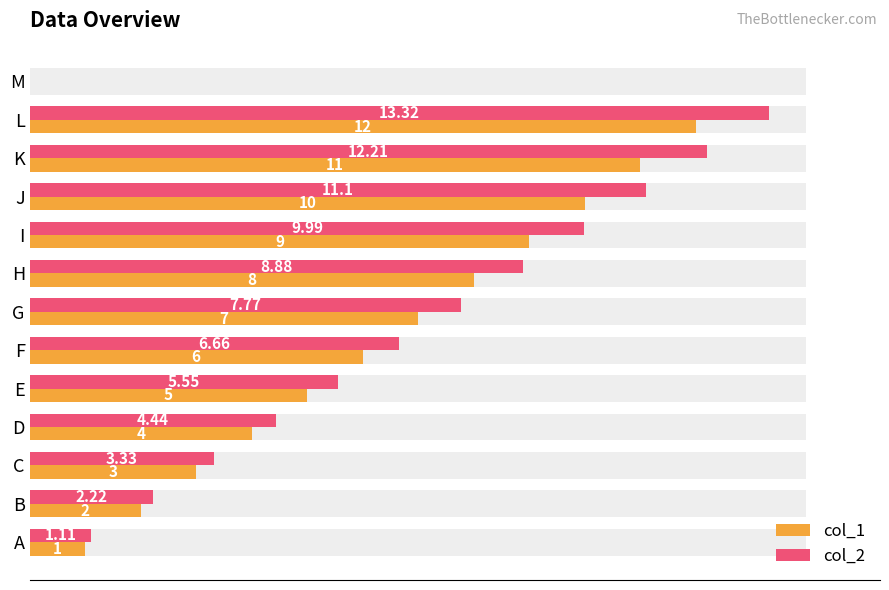

What is the difference between the col_2 values at K and L?

1.1